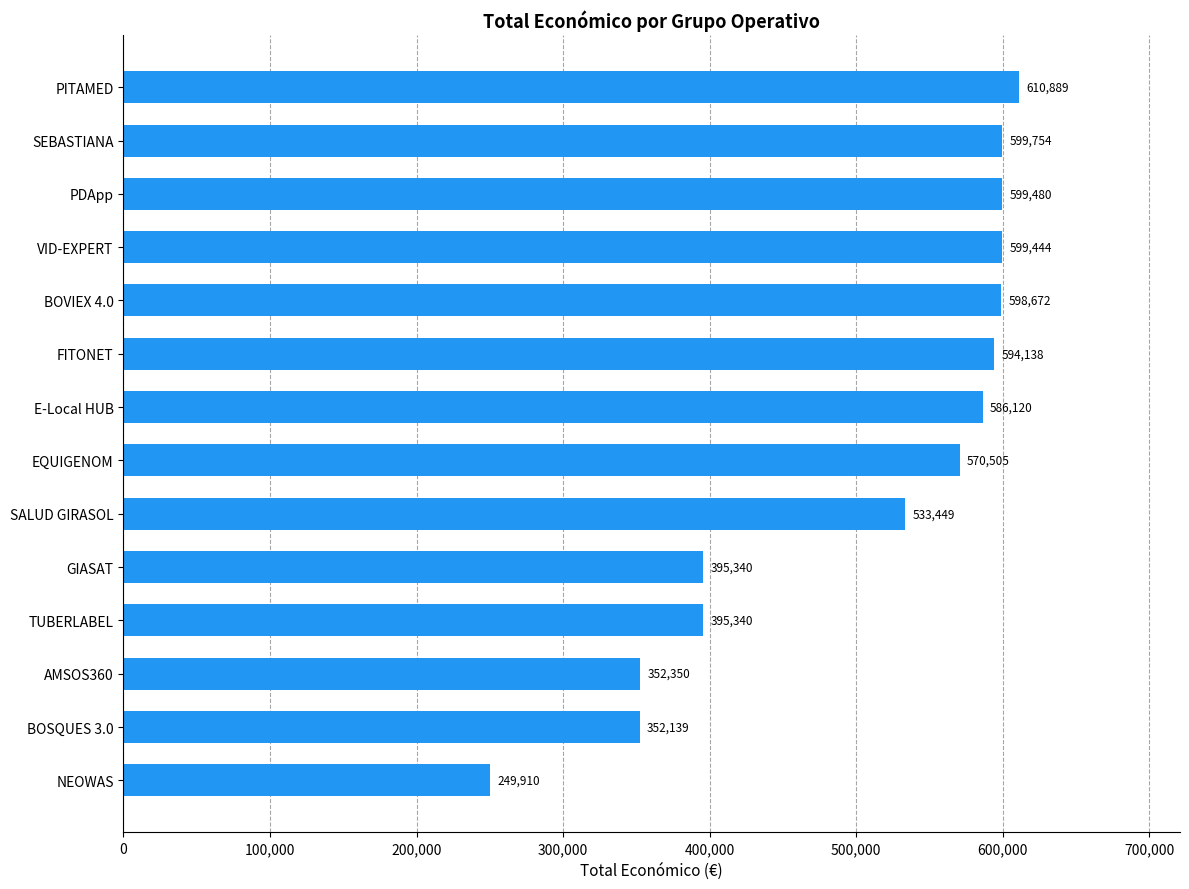

What is the ratio of the value at BOVIEX 4.0 to the value at E-Local HUB?

1.0